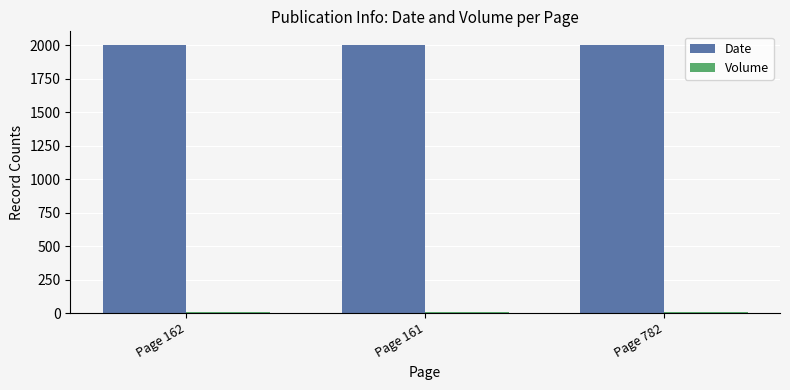

What is the average value of the Date series?

2003